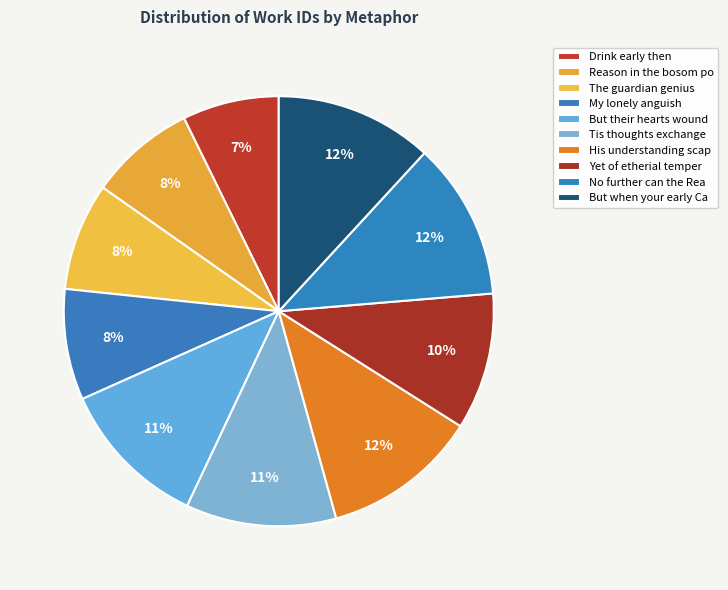

Count the number of slices in the pie.

10